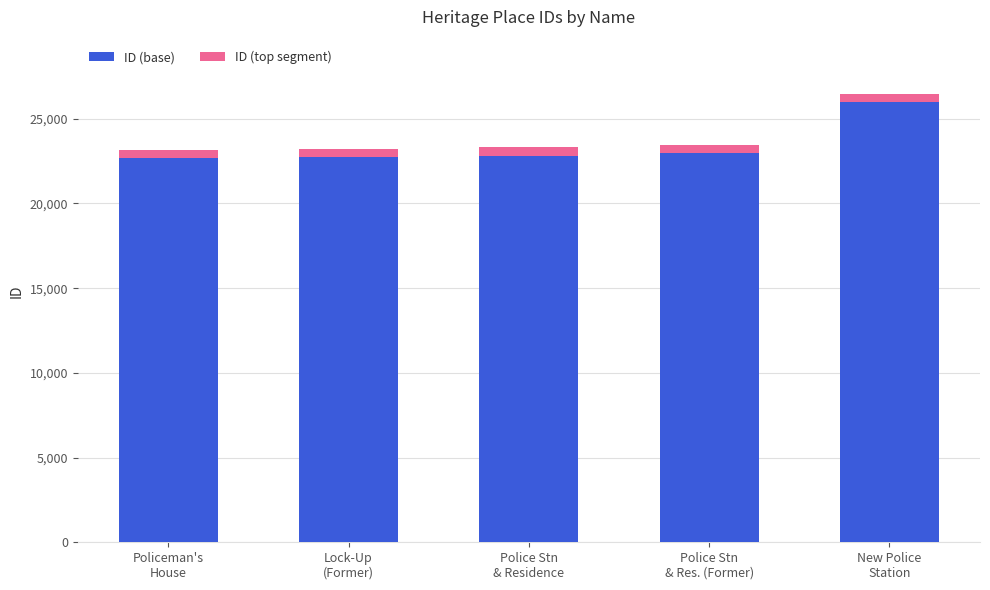

Does the chart contain stacked bars?

Yes